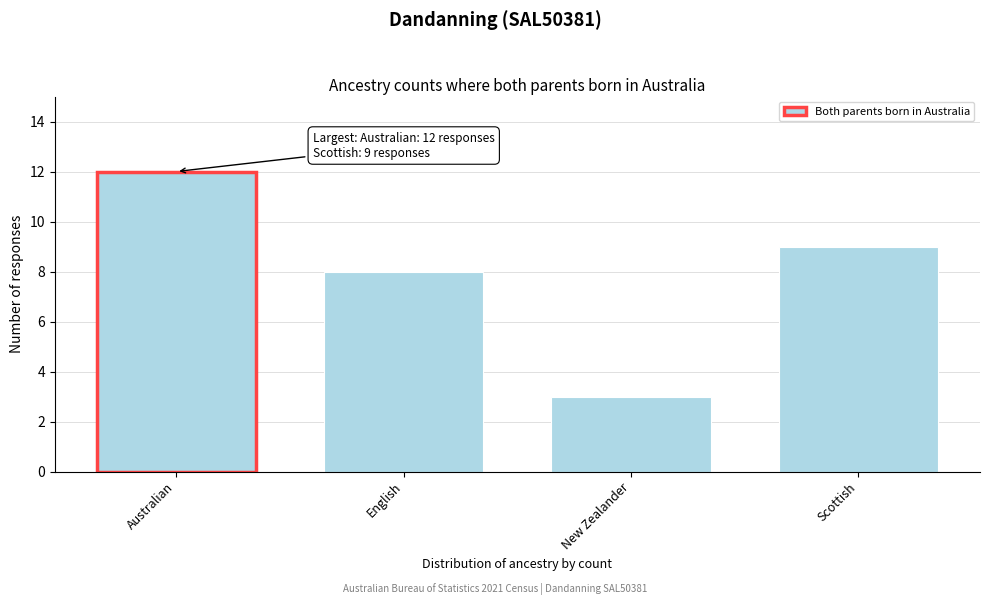

Reading right to left, what are all the values shown in this chart?

Scottish=9	New Zealander=3	English=8	Australian=12